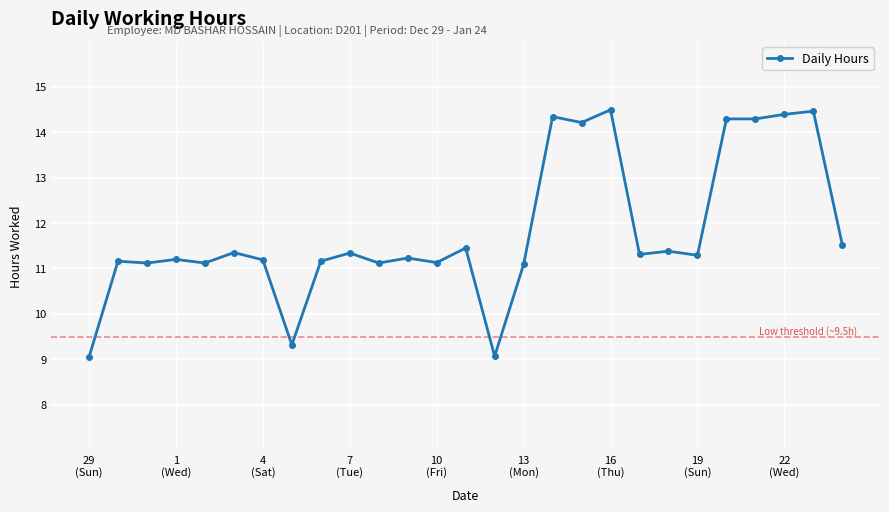

How many lines are shown in the chart?

1